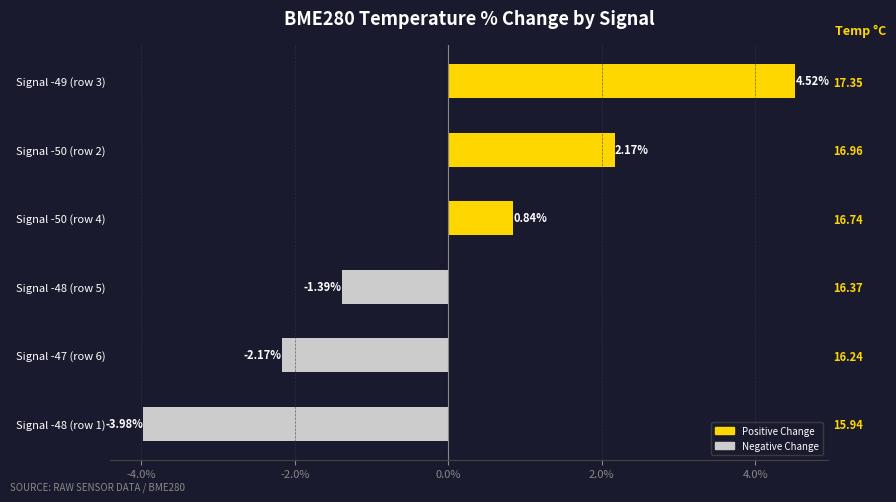

How many values are above zero?

3